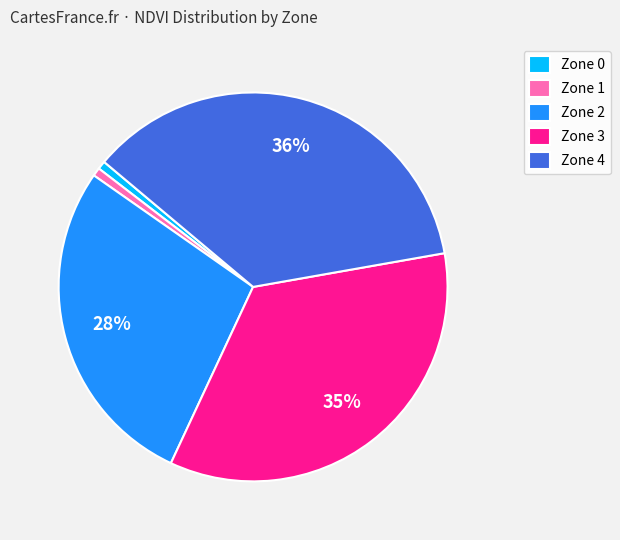

Which has a higher value, Zone 2 or Zone 0?

Zone 2